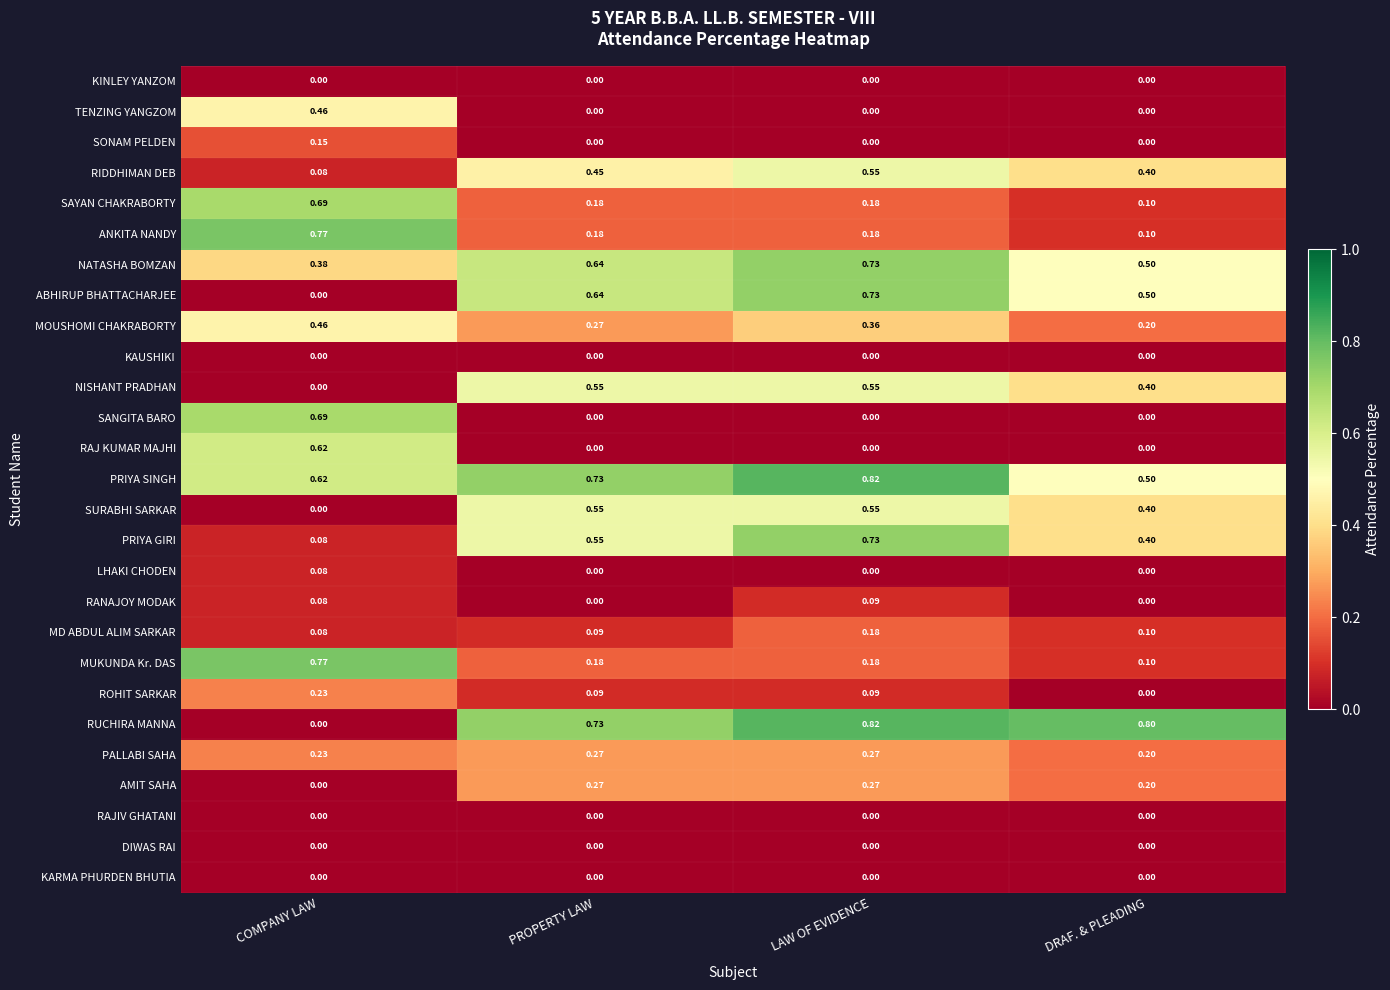

Which series changed the most between COMPANY LAW and PROPERTY LAW?

RUCHIRA MANNA